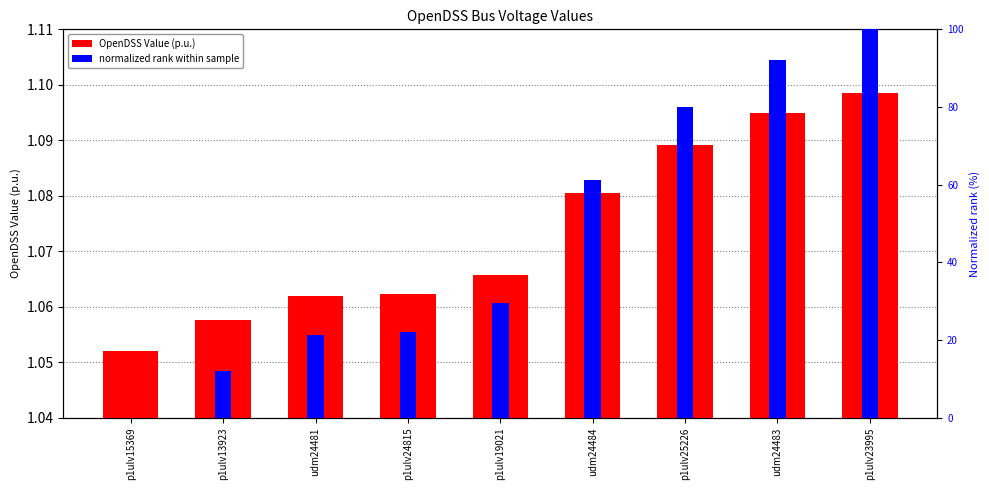

What is the average value of the normalized rank within sample series?

46.5